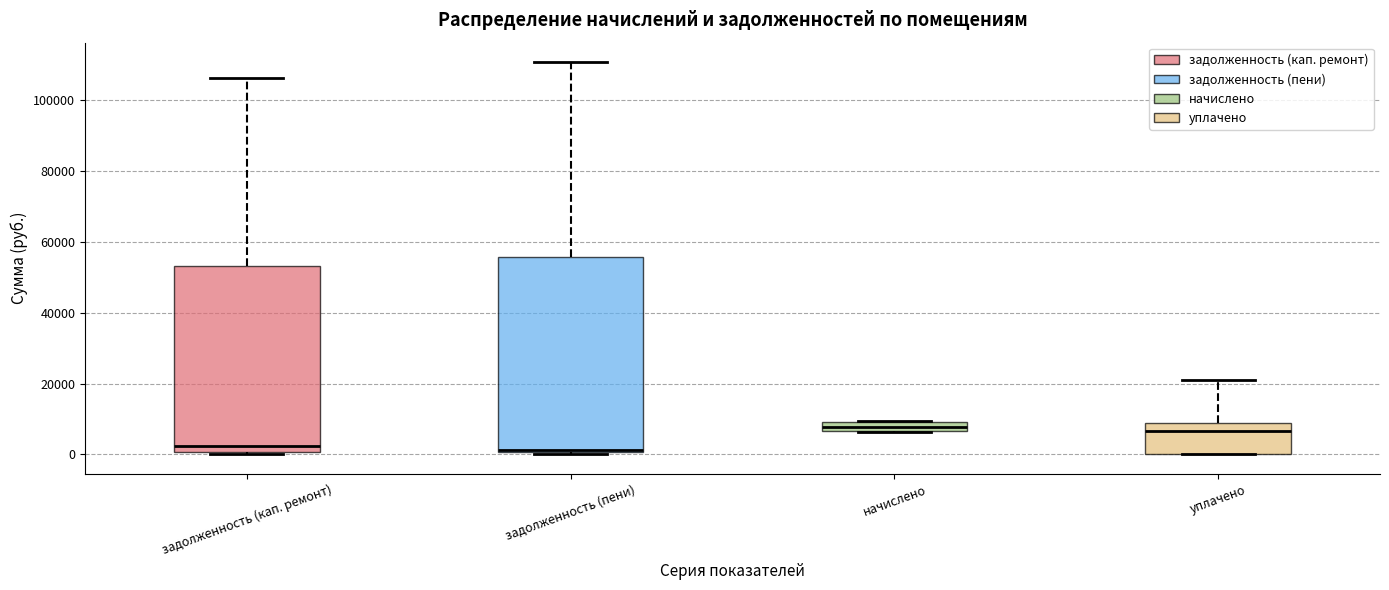

Where does the median line of the box for уплачено sit on the y-axis? The values are not printed on the chart, so give them approximately, as read against the axis.

6000